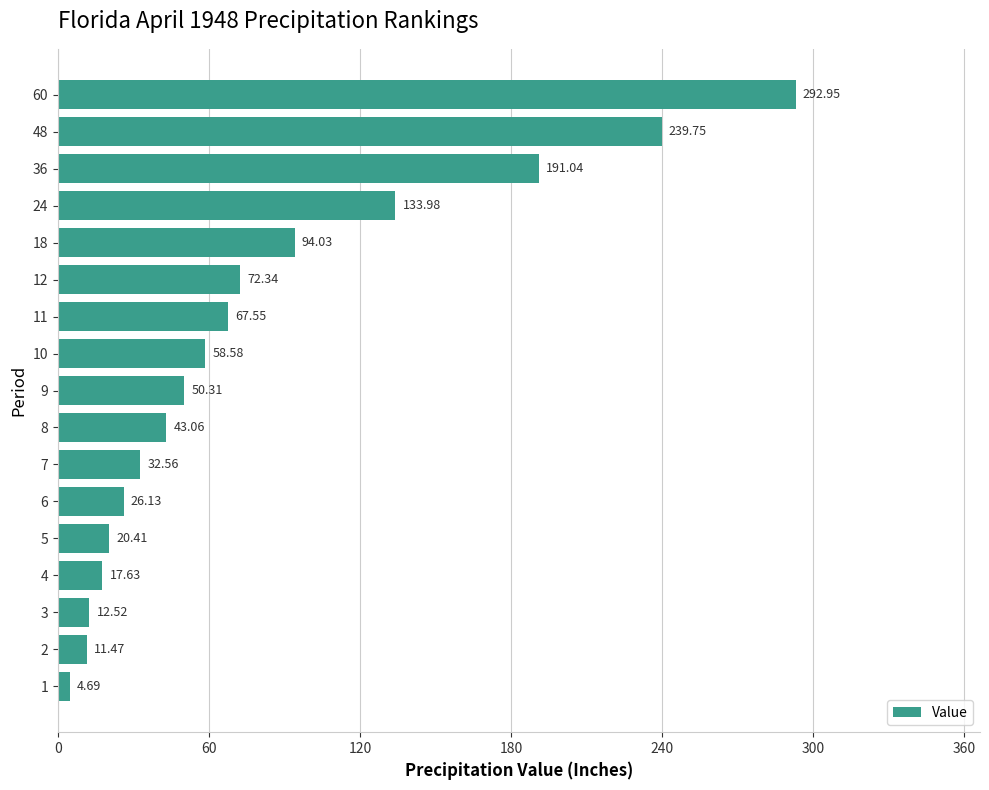

Count the number of categories in the chart.

17